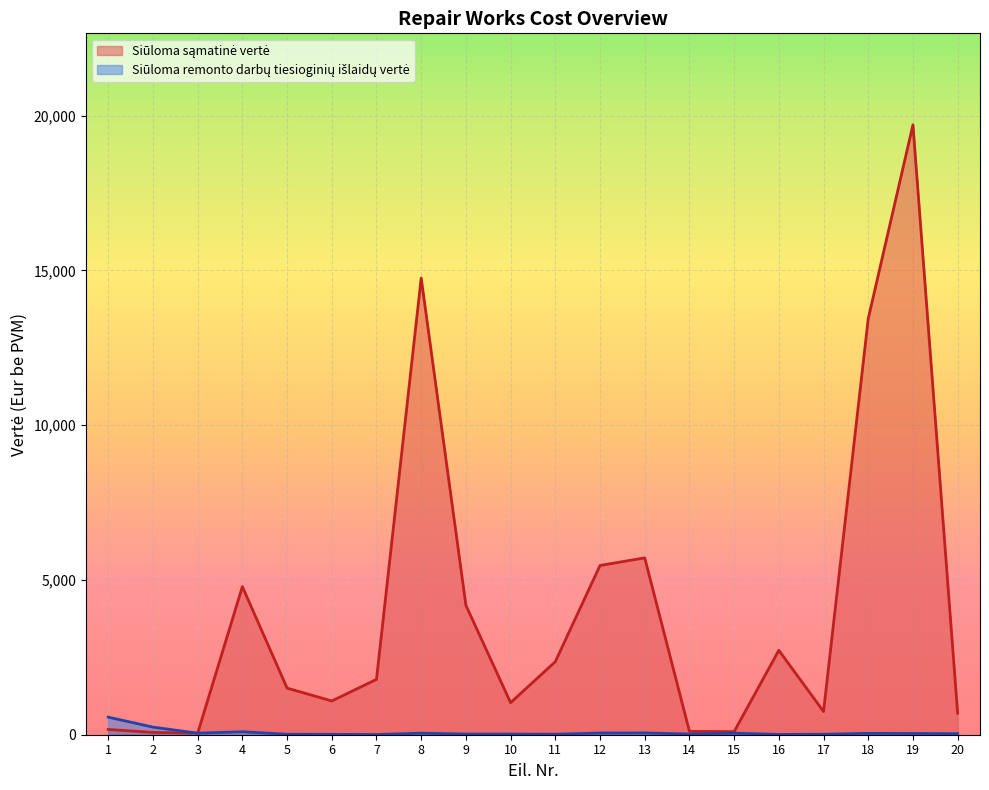

How many interior local valleys does the Siūloma remonto darbų tiesioginių išlaidų vertė series have?

5